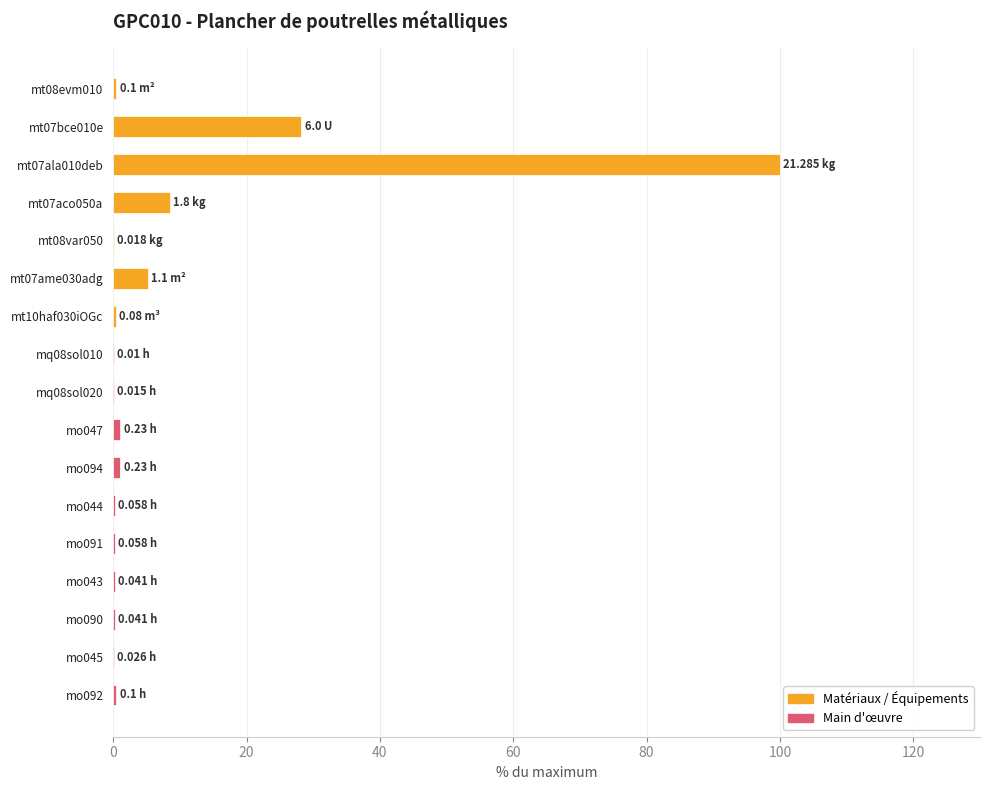

What is the sum of all values?

146.5